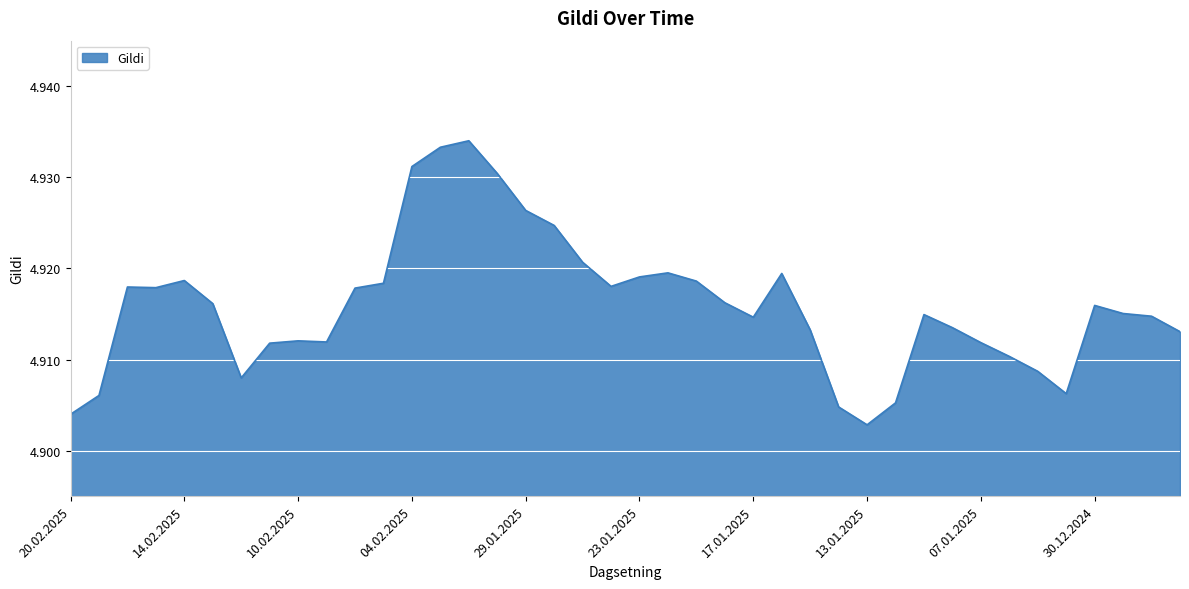

How many interior local peaks (higher than both neighbors) does the data have?

8